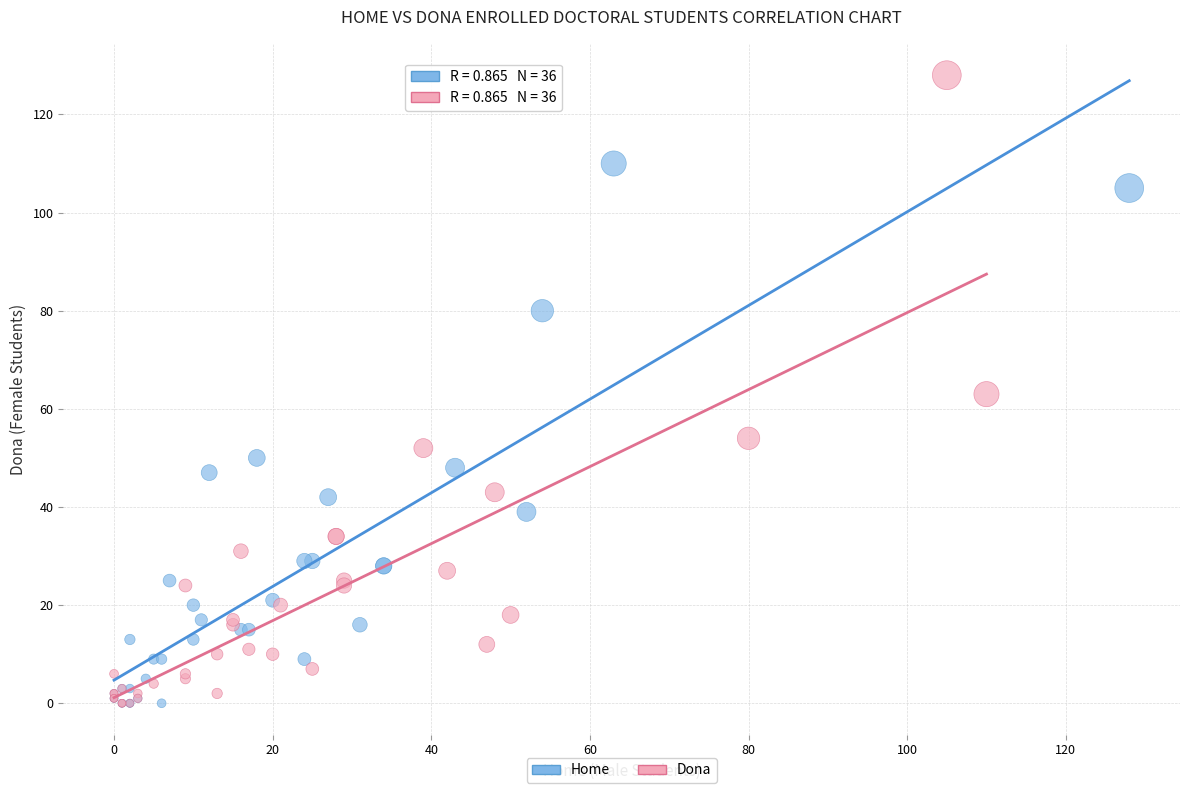

Which series has the largest Y range (max minus min)?

Dona